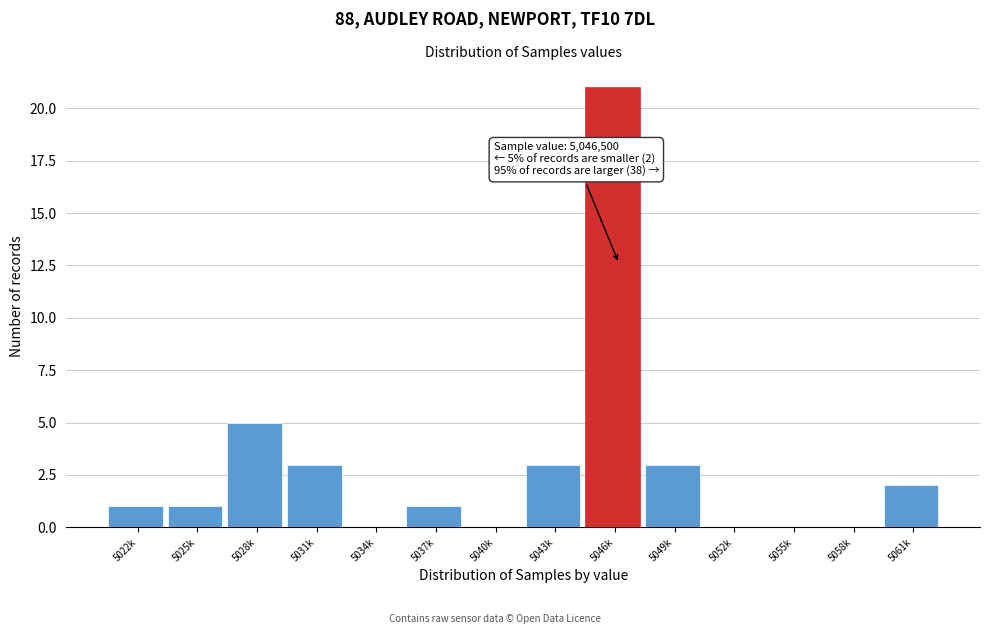

Reading left to right, extract all data points from this chart.

5022k=1	5025k=1	5028k=5	5031k=3	5034k=0	5037k=1	5040k=0	5043k=3	5046k=21	5049k=3	5052k=0	5055k=0	5058k=0	5061k=2